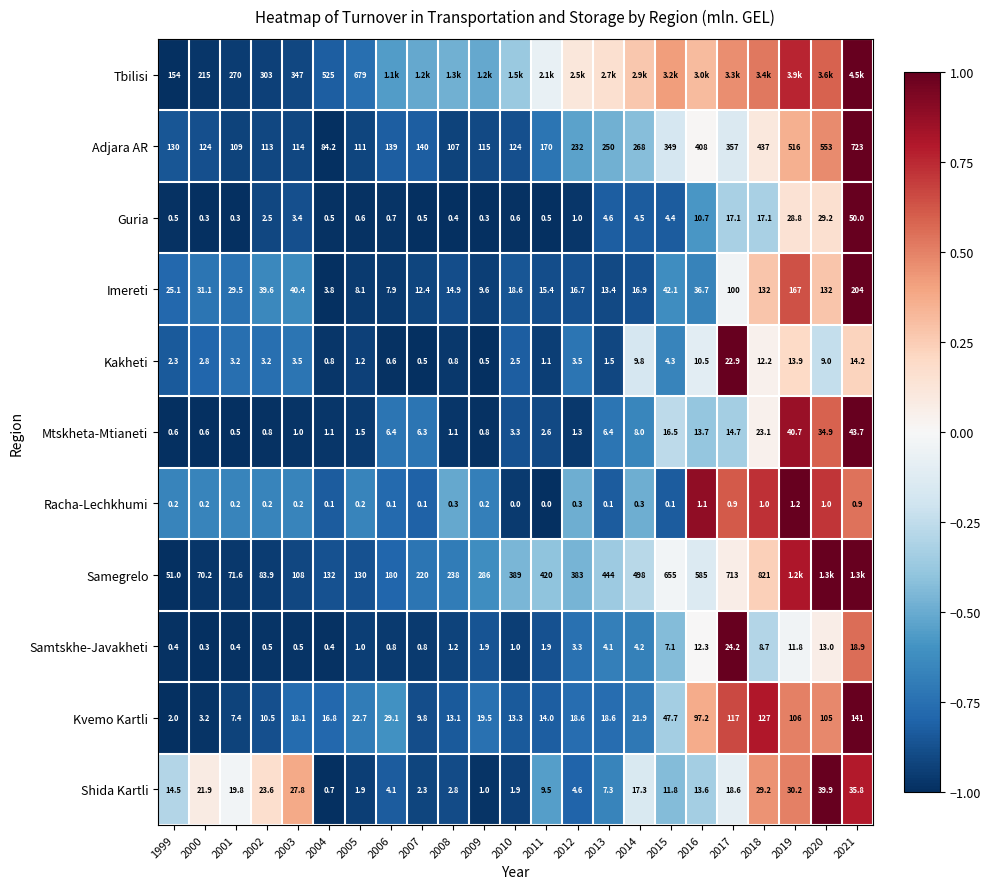

Is the value of Imereti at 2019 greater than the value of Tbilisi at 2003?

No